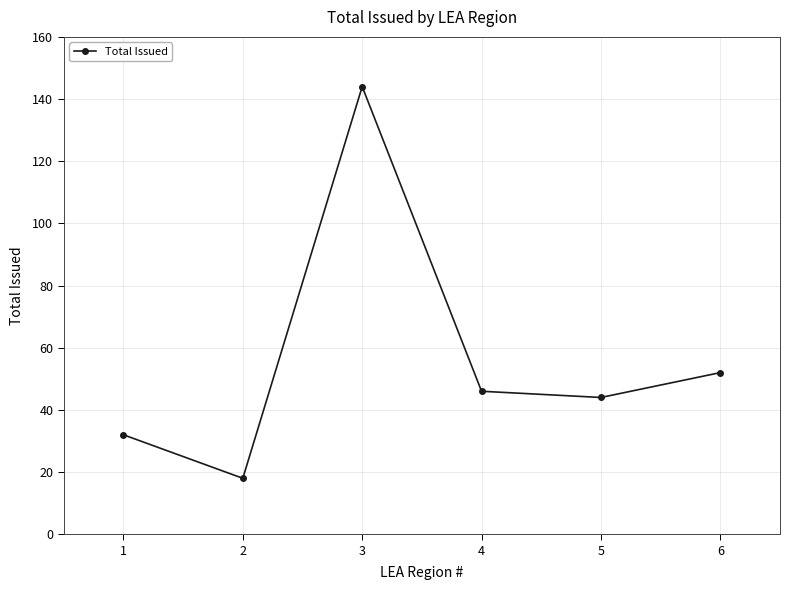

How many interior local peaks (higher than both neighbors) does the data have?

1